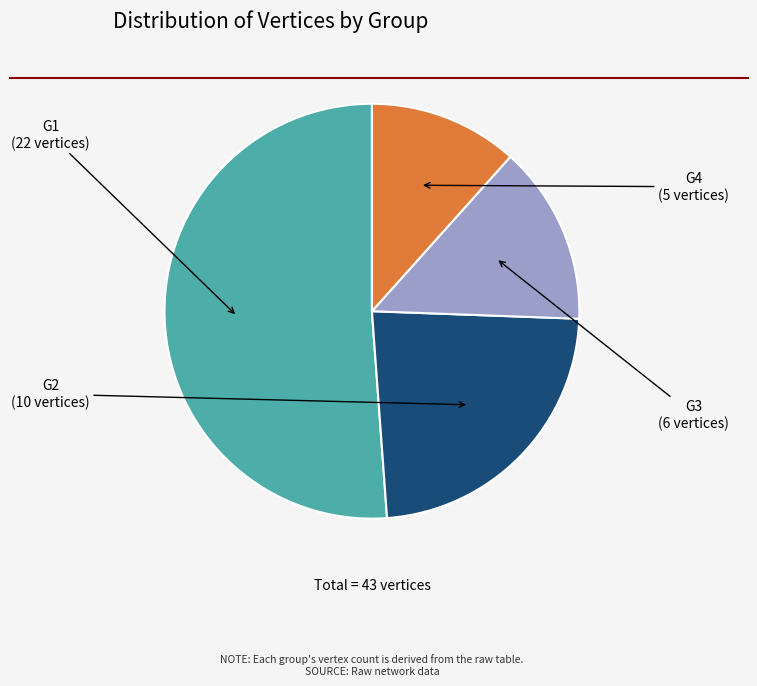

Which has a higher value, G1 or G4?

G1